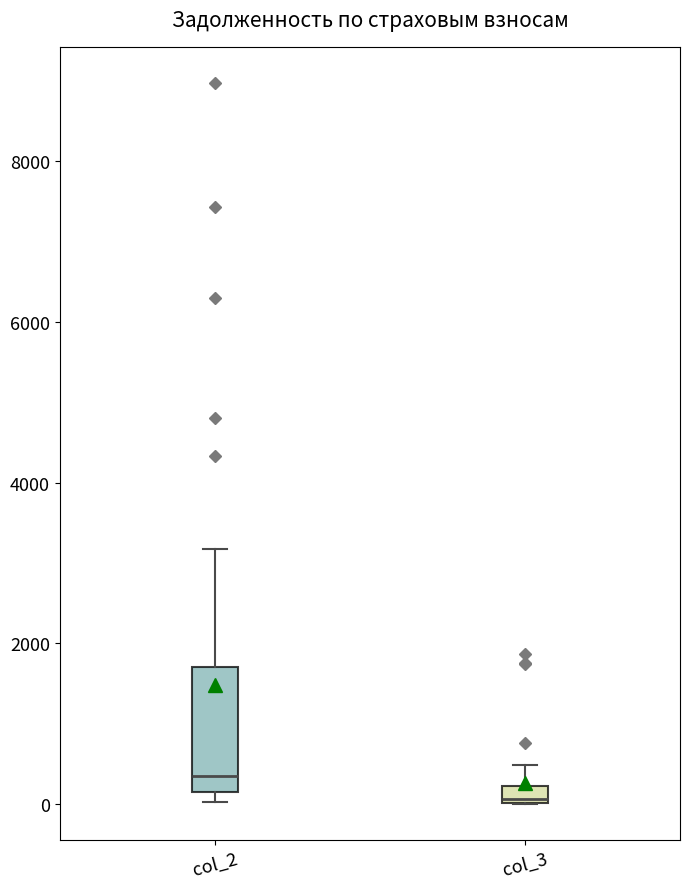

Which box is the tallest, from its lower edge to its upper edge?

col_2